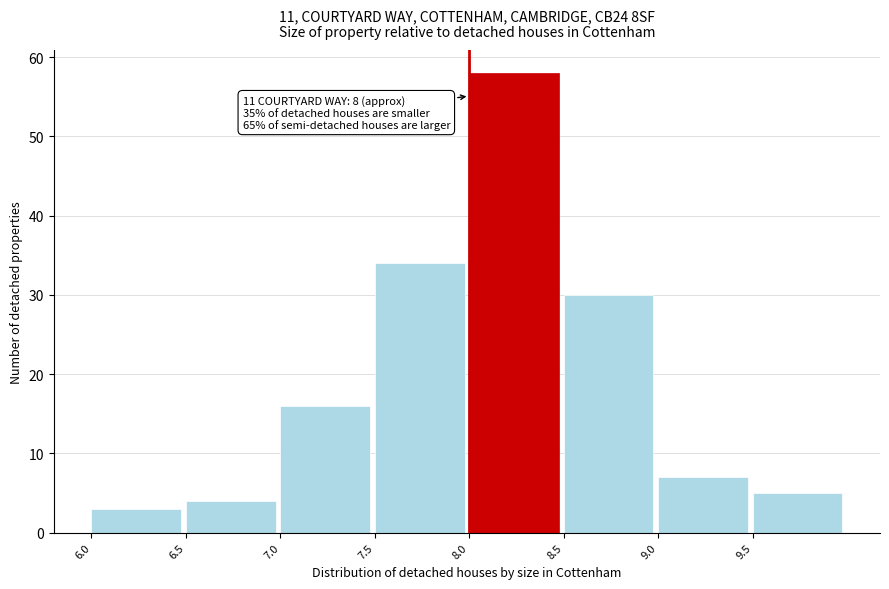

Which range on the x-axis has the tallest bar?

8.0 to 8.5